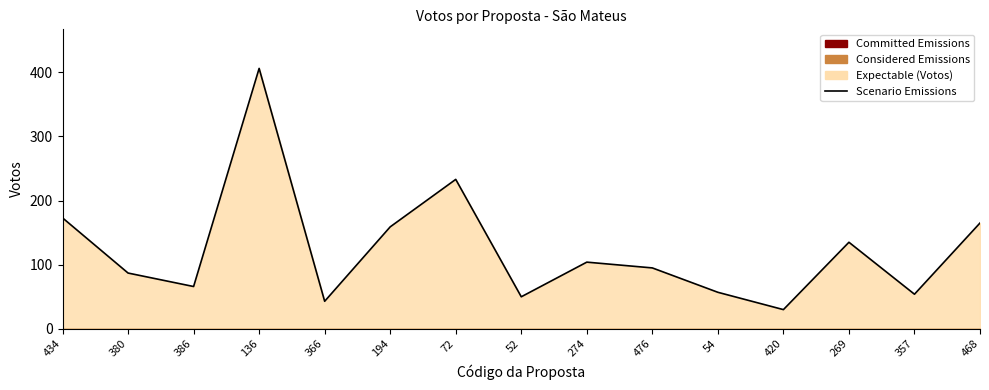

Reading left to right, extract all data points from this chart.

173	87	66	406	43	159	233	50	104	95	57	30	135	54	165